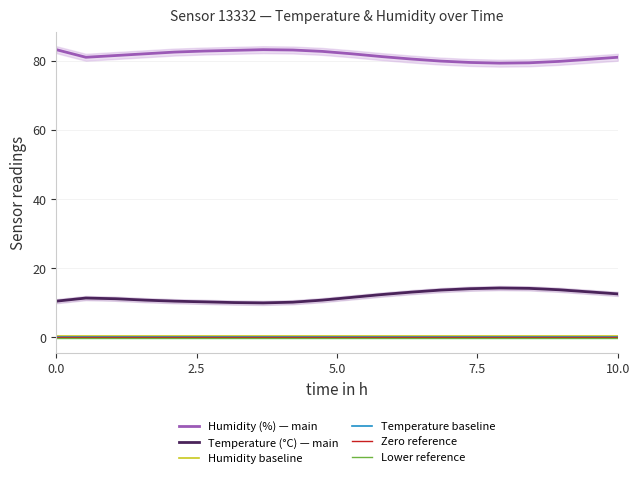

What is the minimum value shown in the chart?

-0.2